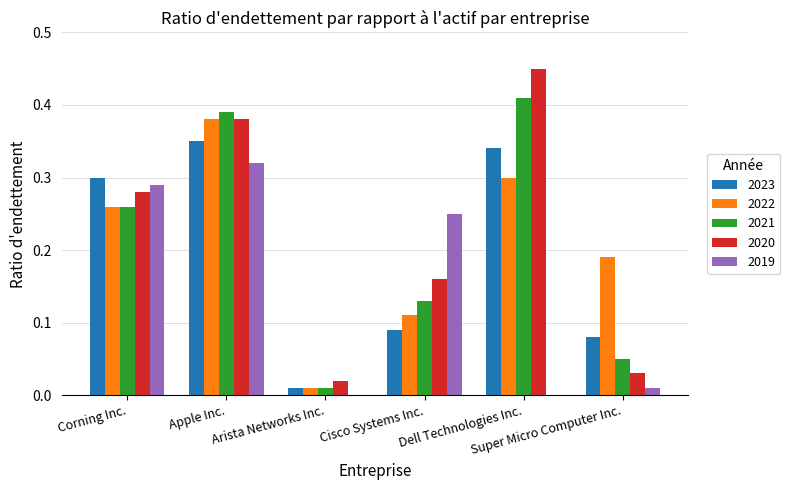

What is the sum of the 2020 values at Dell Technologies Inc. and Apple Inc.?

0.8